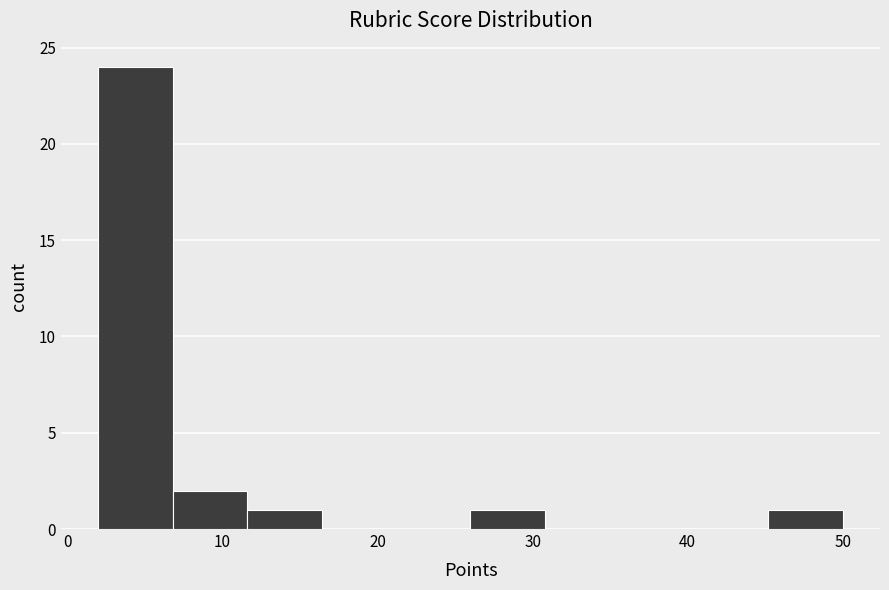

Reading left to right, transcribe this chart: for each bar, give the range it covers on the x-axis and its height. Neither the bar edges nor the heights are printed on the chart, so give them approximately, as read against the axes.

2.0 to 6.8: 24
6.8 to 11.6: 2
11.6 to 16.4: 1
16.4 to 21.2: 0
21.2 to 26.0: 0
26.0 to 30.8: 1
30.8 to 35.6: 0
35.6 to 40.4: 0
40.4 to 45.2: 0
45.2 to 50.0: 1